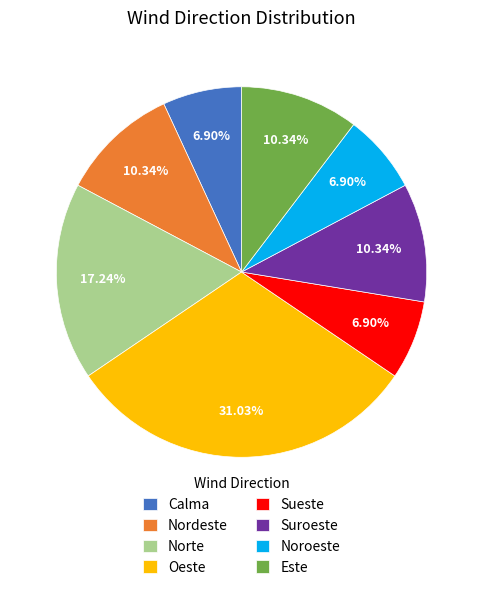

Which category has the biggest portion of the pie?

Oeste